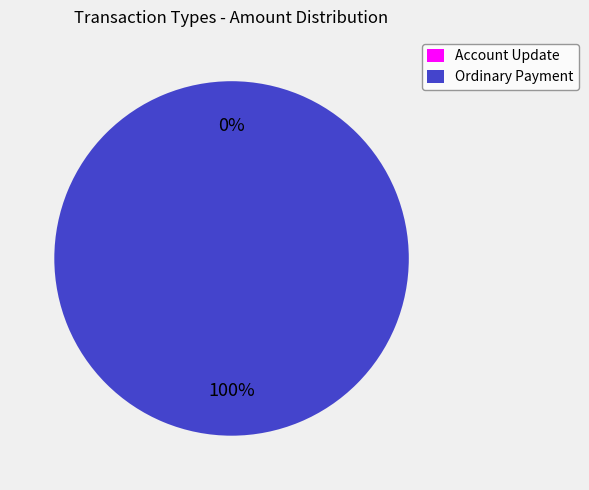

To the nearest percent, what is the difference between the largest and smallest slice percentages?

100%